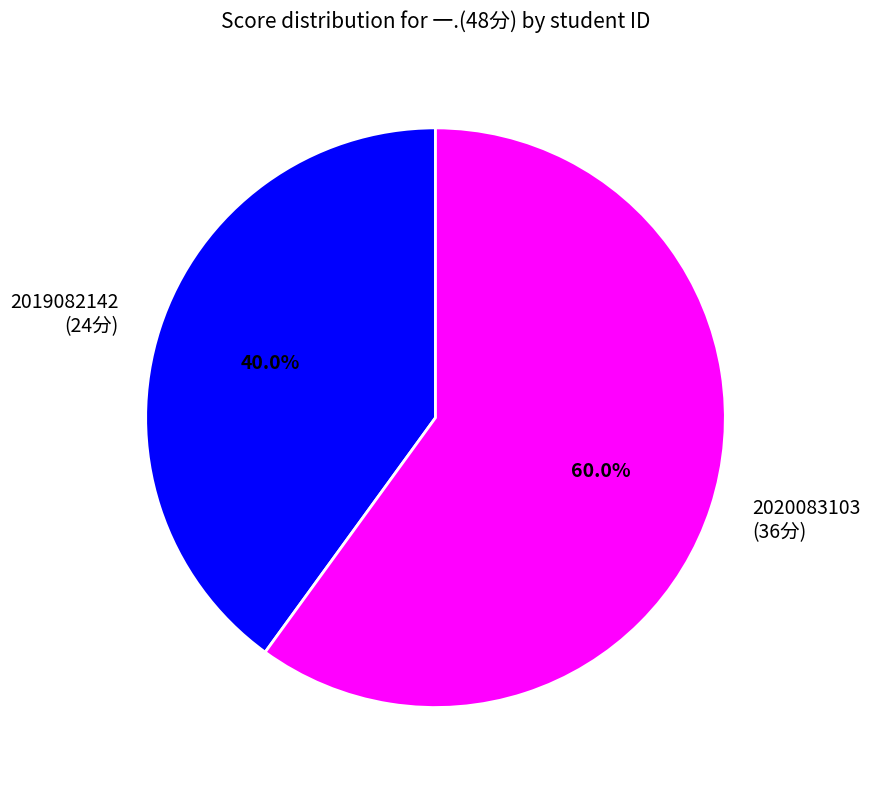

Combined, what portion of the pie is 2019082142 and 2020083103?

100.0%